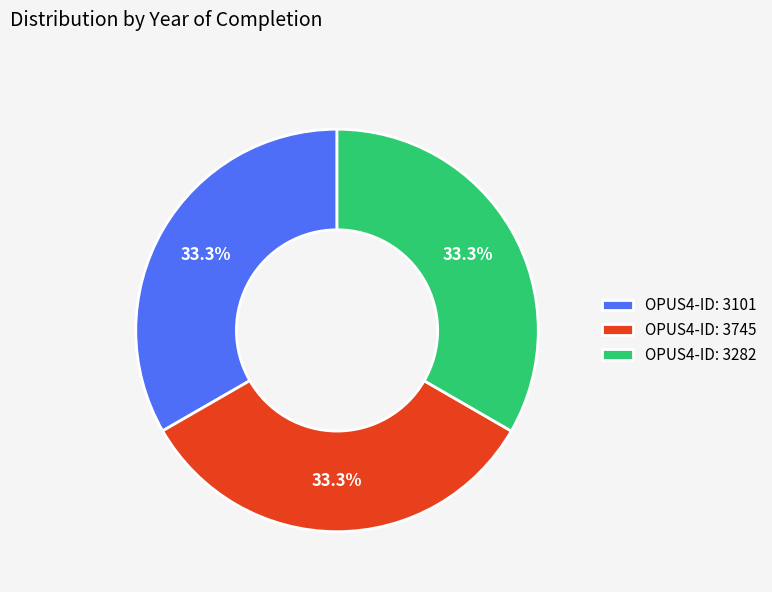

Is there any slice that represents more than half of the pie?

No